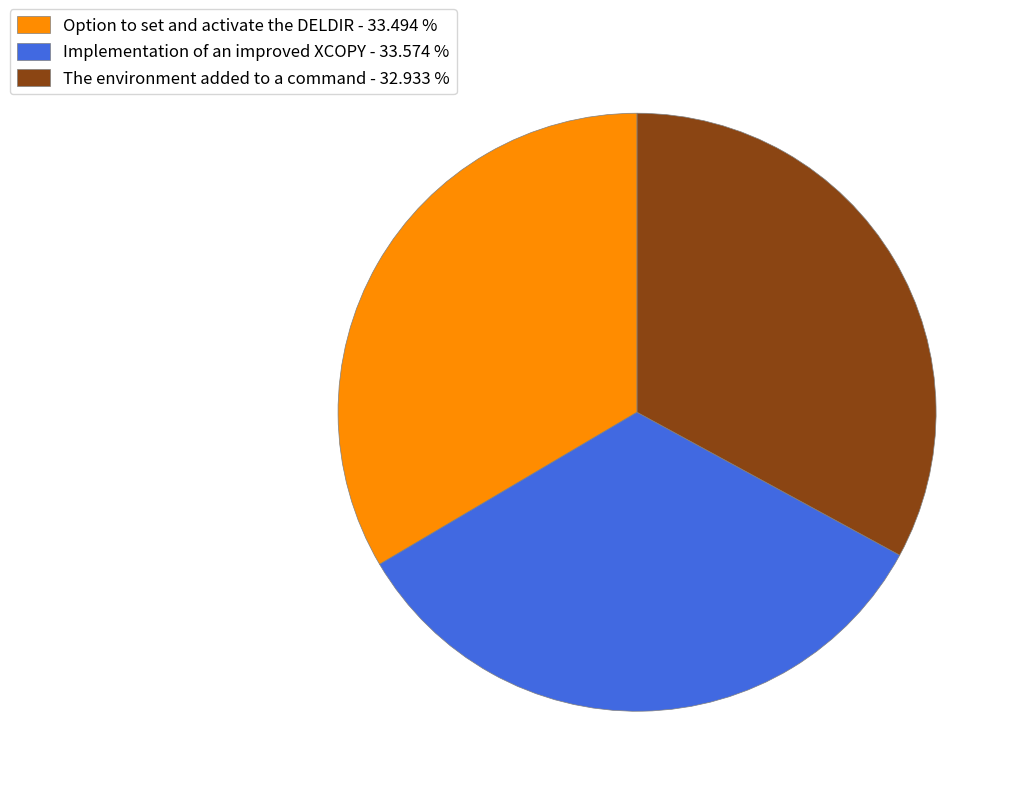

Combined, do The environment added to a command - 32.933 % and Implementation of an improved XCOPY - 33.574 % account for over 50%?

Yes